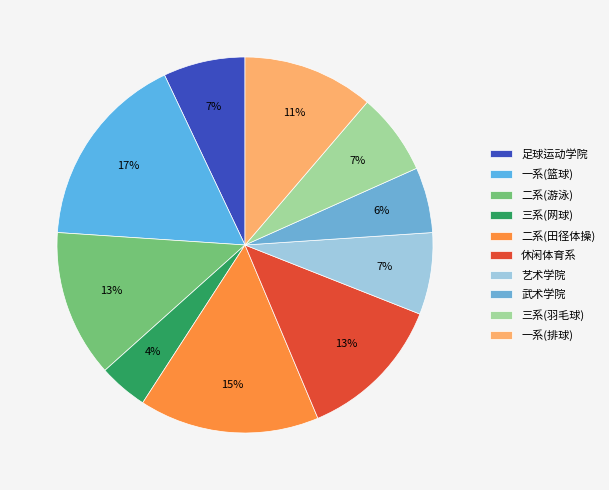

To the nearest percent, what portion does 二系(游泳) represent?

13%